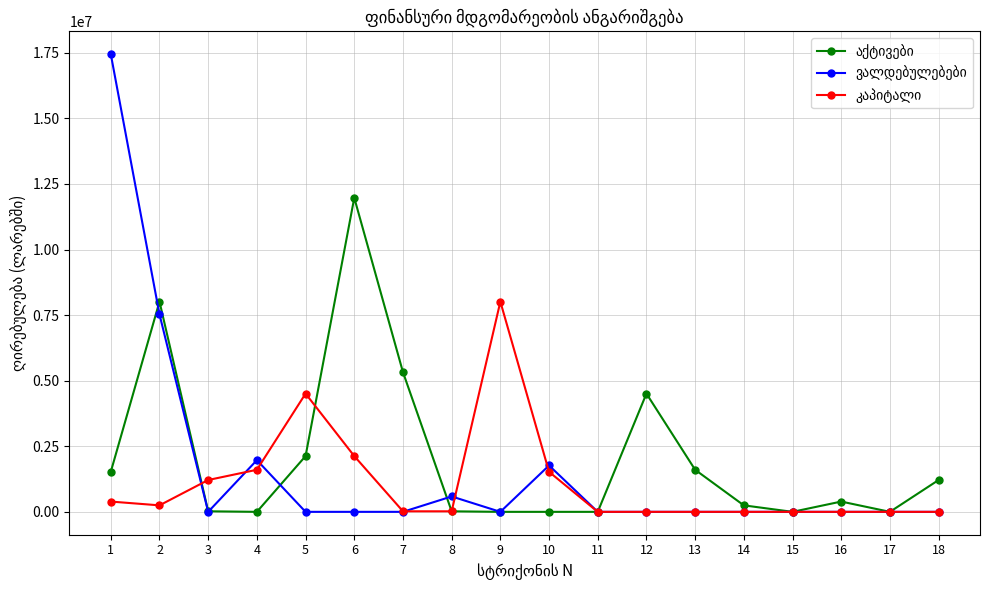

What is the total value across all series at 16?

391837.8